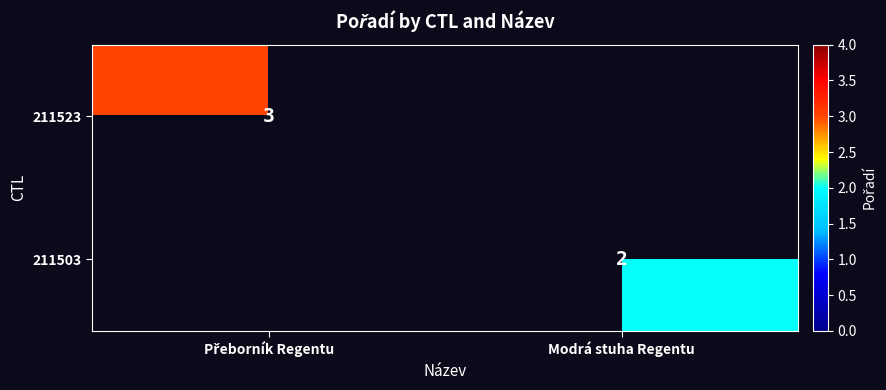

The 211503 series shows 2 at Modrá stuha Regentu. True or false?

True